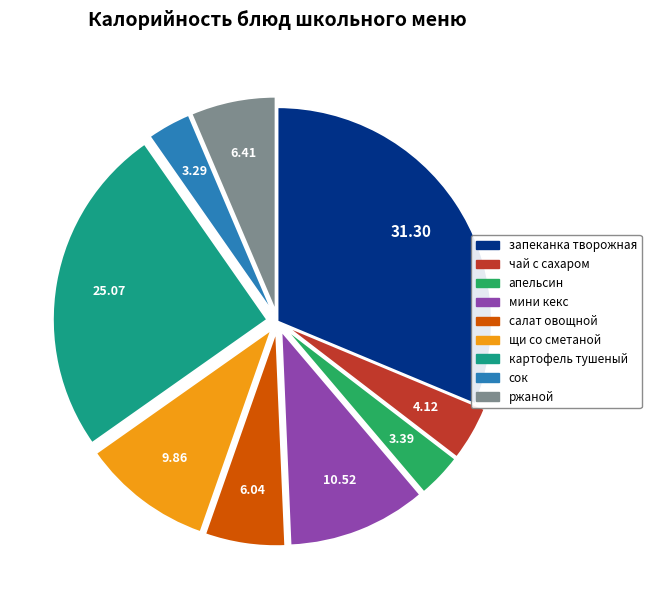

Is the sum of сок and запеканка творожная greater than half?

No